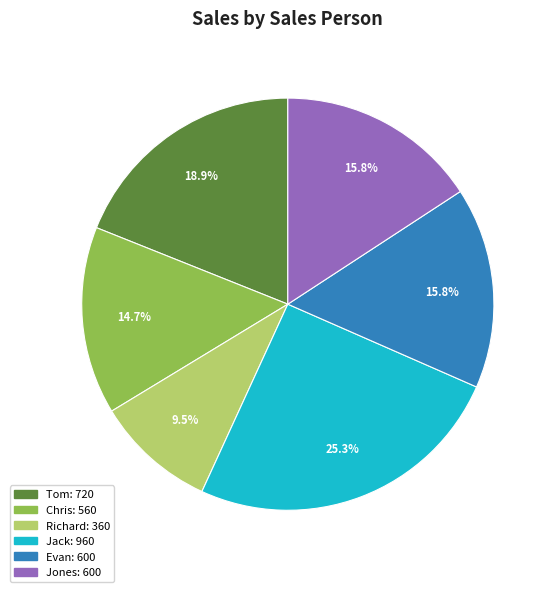

True or false: Evan accounts for 16% of the total.

True